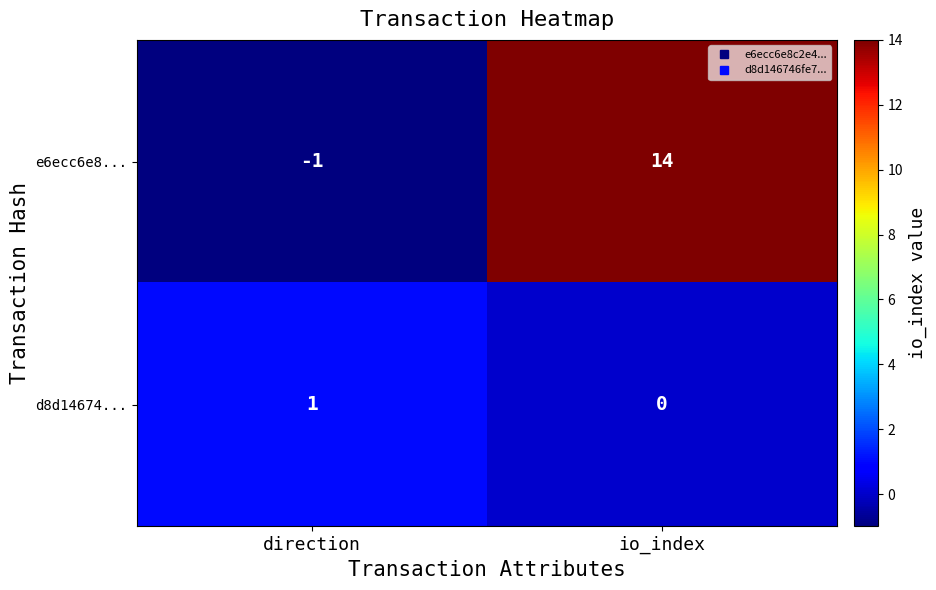

Which series has the largest total across all categories?

e6ecc6e8...